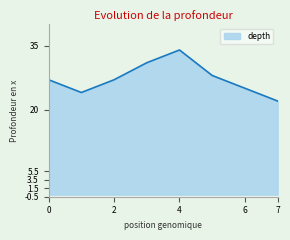

How many interior local valleys (lower than both neighbors) does the data have?

1